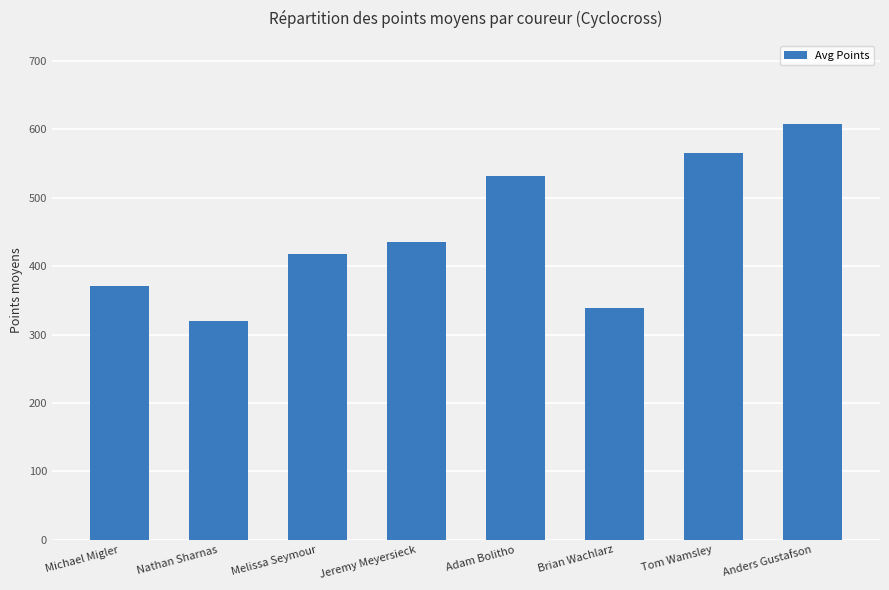

At which category does the chart reach its minimum across all series?

Nathan Sharnas